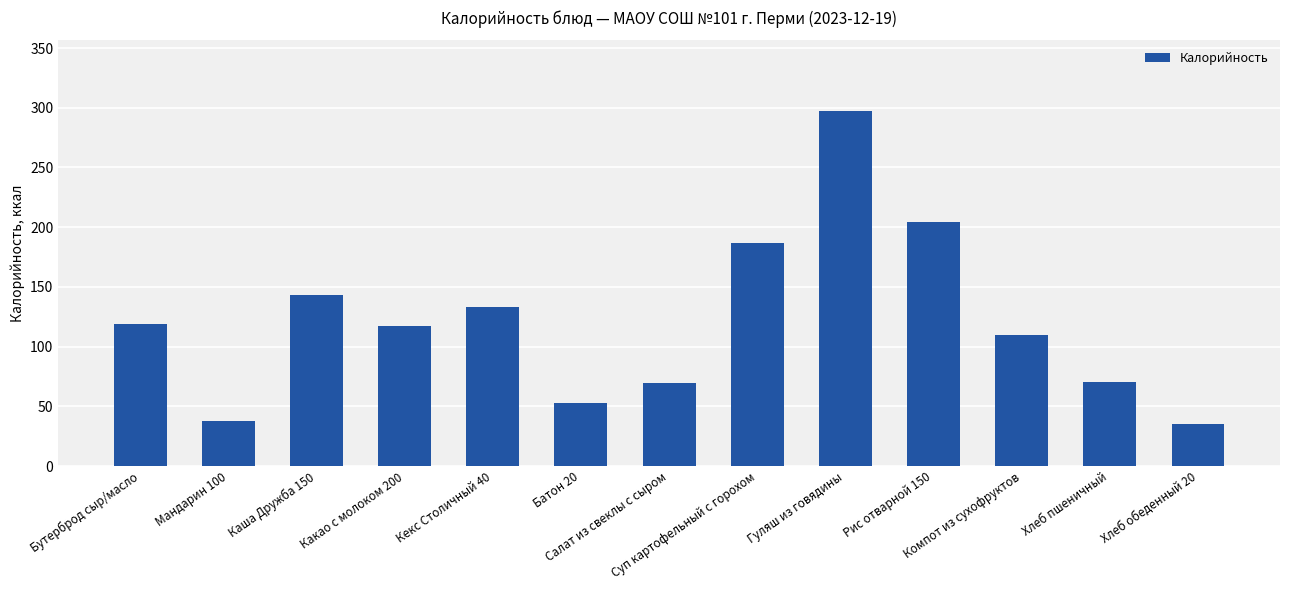

What is the value of the 5th bar from the left?

133.0